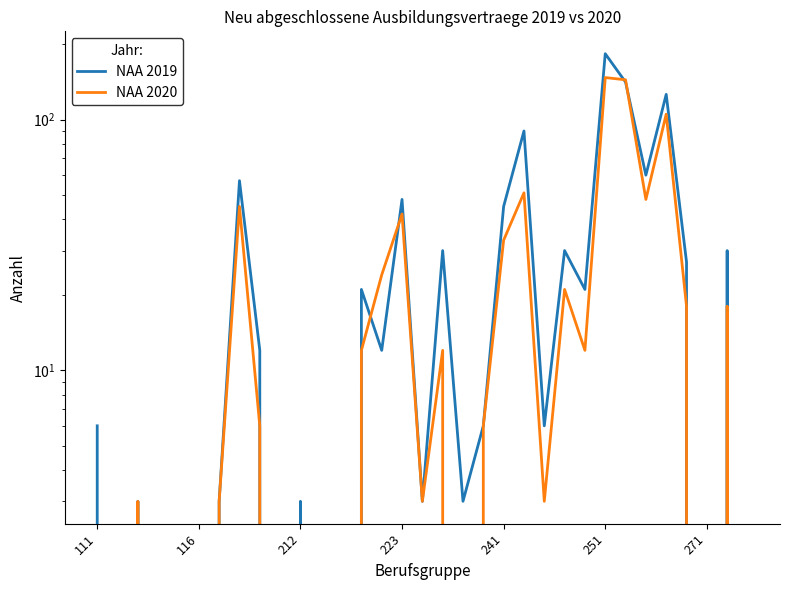

True or false: NAA 2019 has a value of 2 at 18.

False